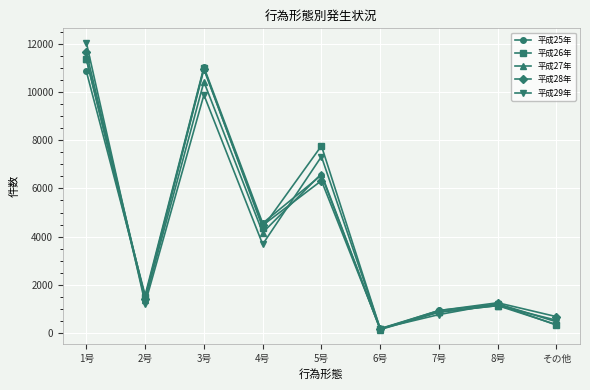

Does the chart have visible grid lines?

Yes